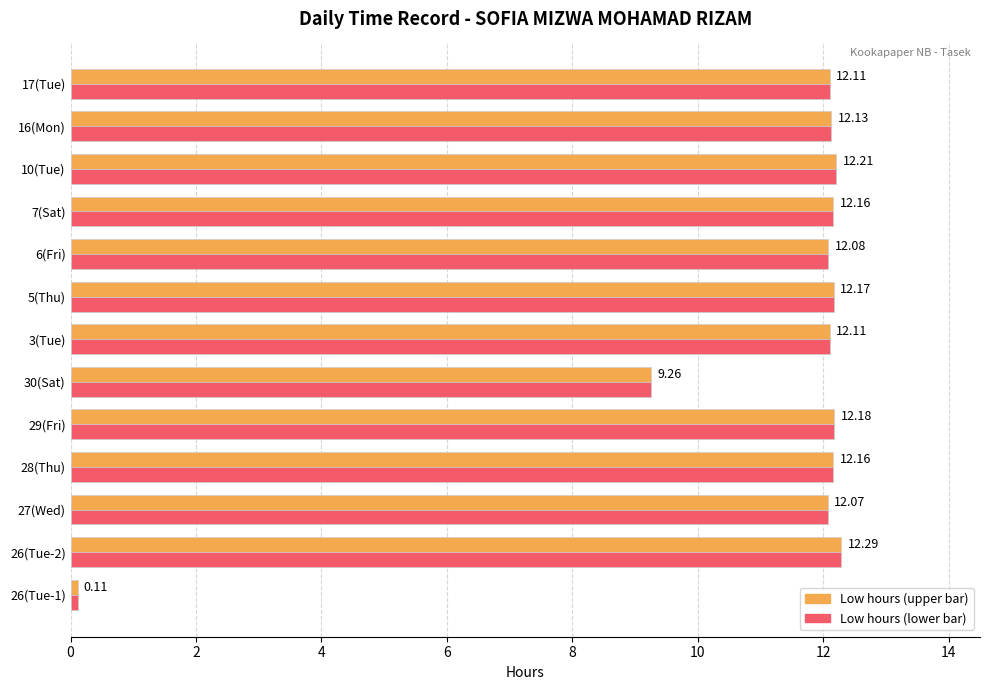

At which category is the sum across all series the highest?

26(Tue-2)